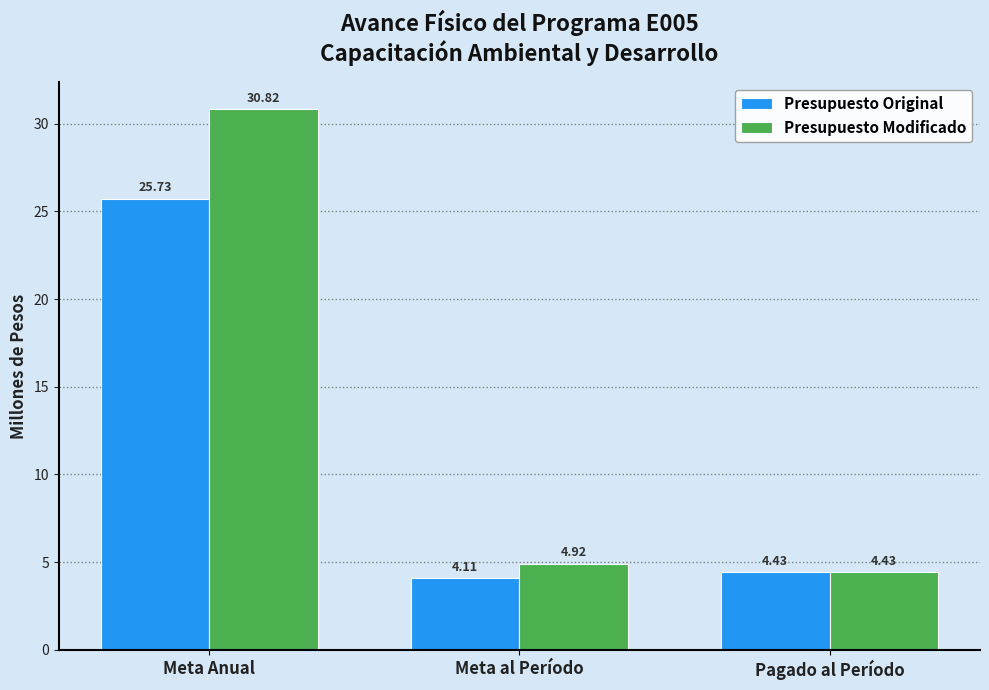

What position from the right is Meta al Período?

2